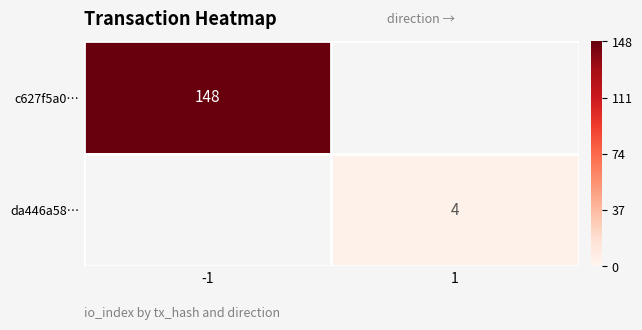

Is it true that c627f5a0… equals 64 at -1?

False